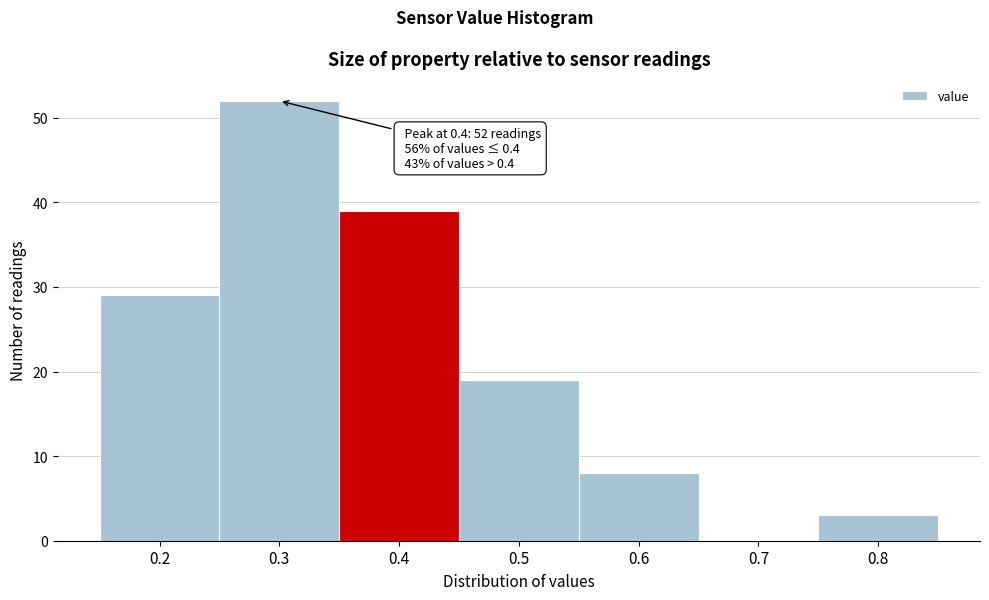

Which range on the x-axis has the tallest bar?

0.25 to 0.35